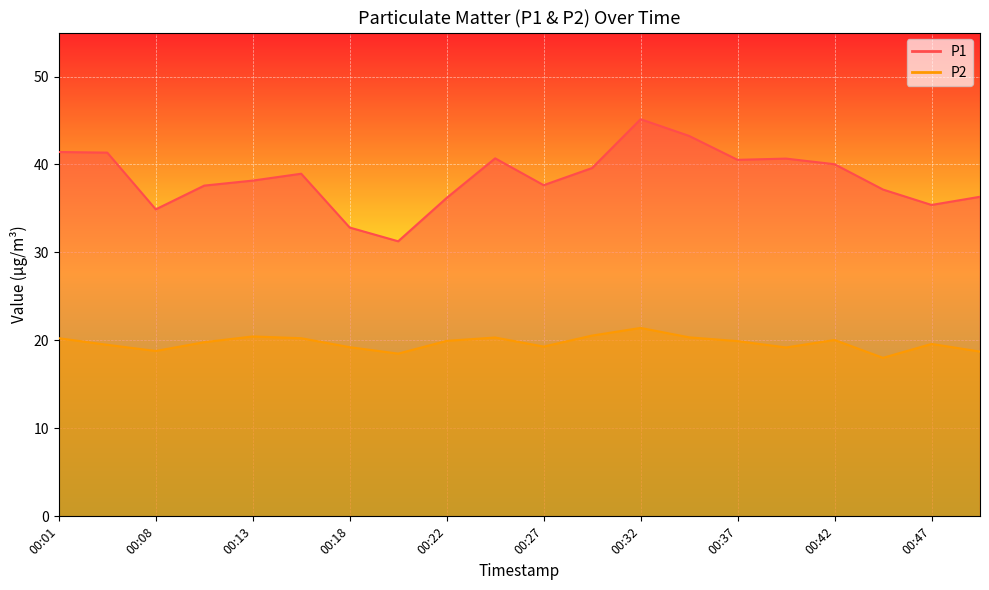

Is the value of P2 at 00:22 greater than the value of P1 at 00:20?

No